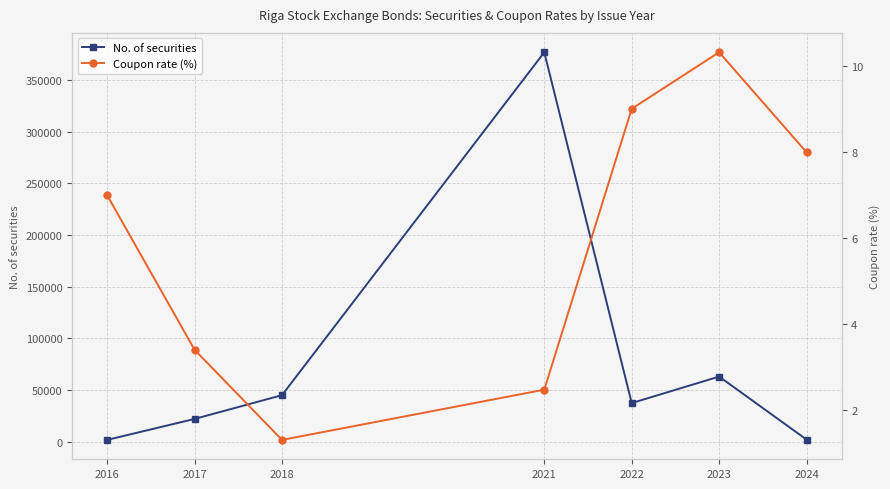

What is the average value of the No. of securities series?

78294